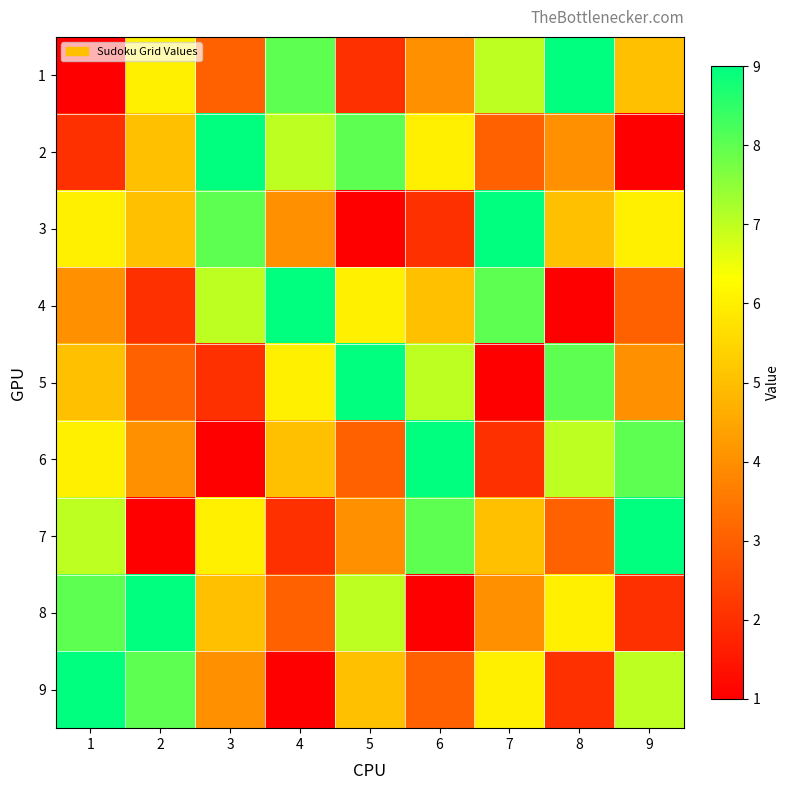

Reading right to left, list all the values displayed in this chart.

1: 9=5	8=9	7=7	6=4	5=2	4=8	3=3	2=6	1=1
2: 9=1	8=4	7=3	6=6	5=8	4=7	3=9	2=5	1=2
3: 9=6	8=5	7=9	6=2	5=1	4=4	3=8	2=5	1=6
4: 9=3	8=1	7=8	6=5	5=6	4=9	3=7	2=2	1=4
5: 9=4	8=8	7=1	6=7	5=9	4=6	3=2	2=3	1=5
6: 9=8	8=7	7=2	6=9	5=3	4=5	3=1	2=4	1=6
7: 9=9	8=3	7=5	6=8	5=4	4=2	3=6	2=1	1=7
8: 9=2	8=6	7=4	6=1	5=7	4=3	3=5	2=9	1=8
9: 9=7	8=2	7=6	6=3	5=5	4=1	3=4	2=8	1=9